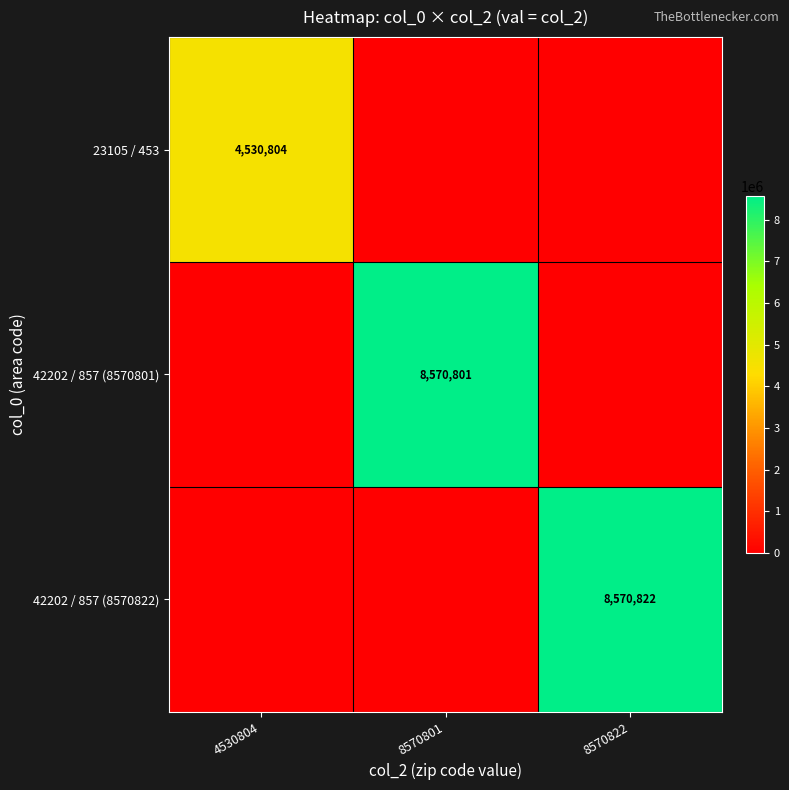

Is the value of 42202 / 857 (8570822) at 8570822 greater than the value of 42202 / 857 (8570801) at 8570801?

Yes